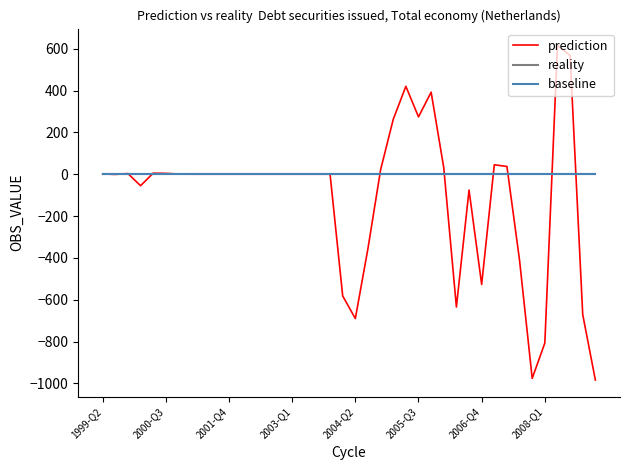

What is the highest value of the prediction series?

616